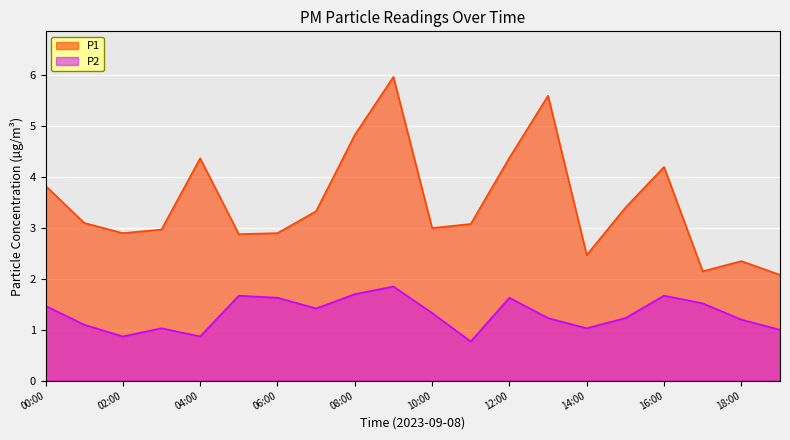

What is the label of the 12th point from the left?

11:00